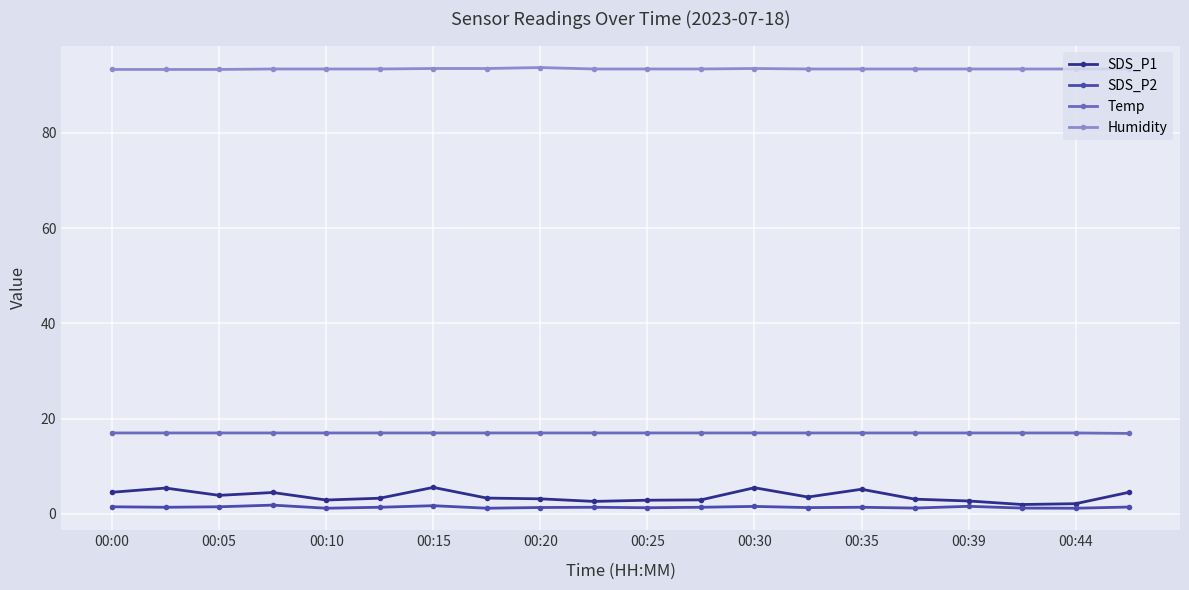

What is the average value of the SDS_P2 series?

1.4